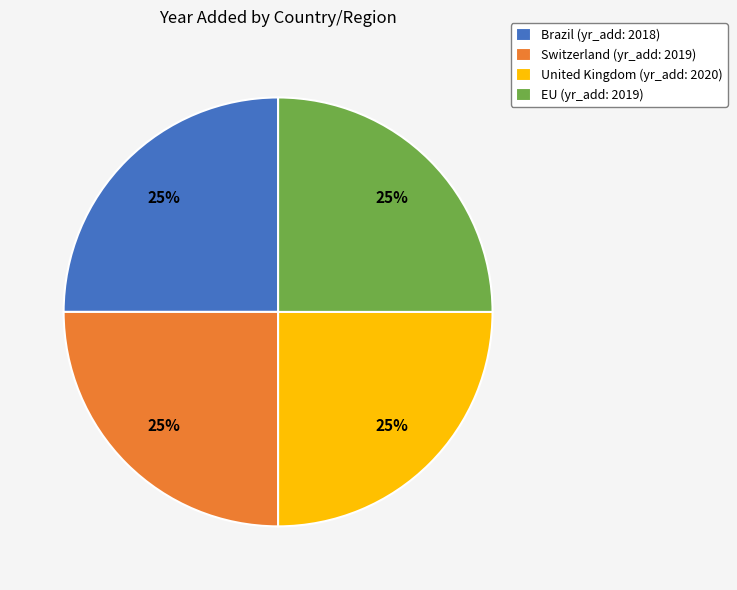

Is there any slice that represents more than half of the pie?

No